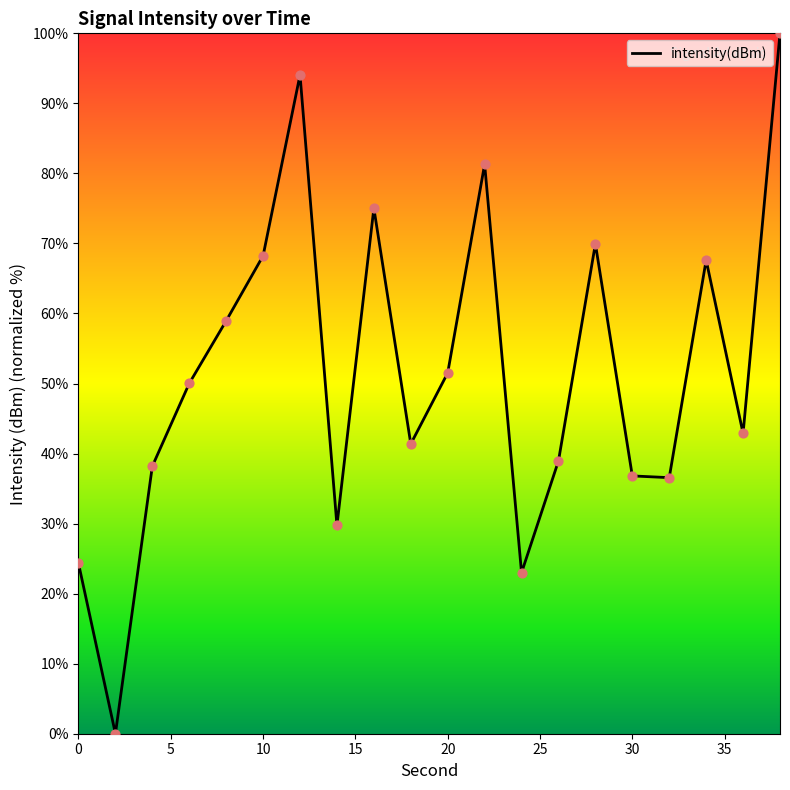

What is the maximum value shown in the chart?

100.0